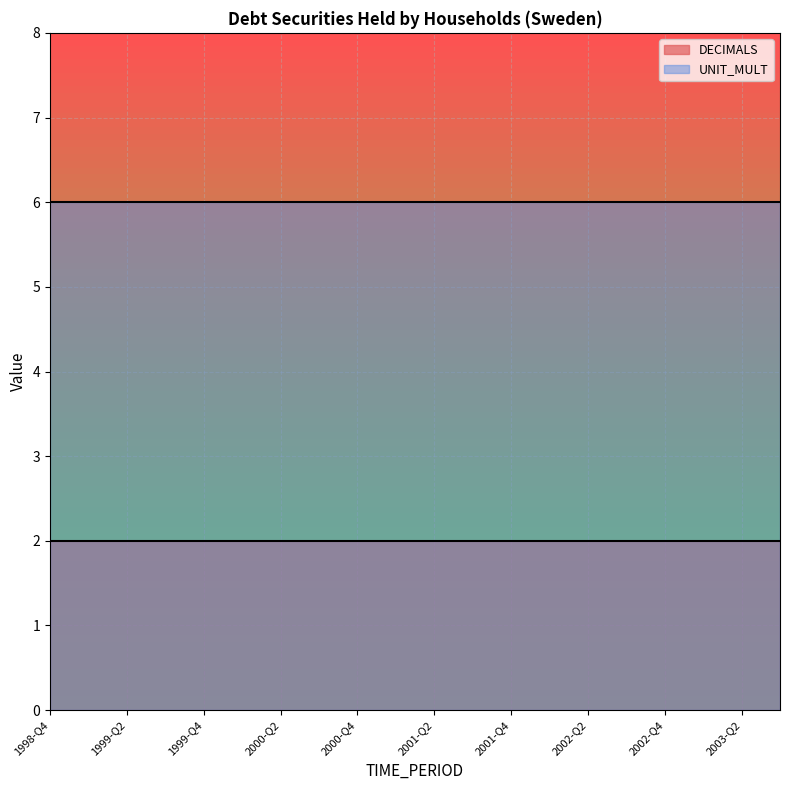

Which series has the largest total across all categories?

UNIT_MULT